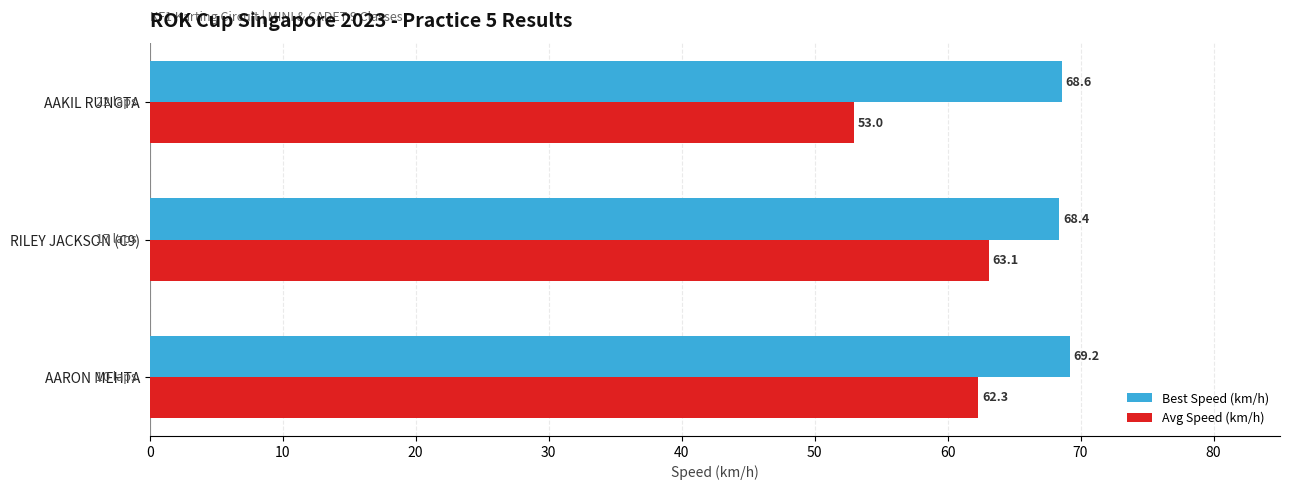

What is the average value of the Best Speed (km/h) series?

68.7